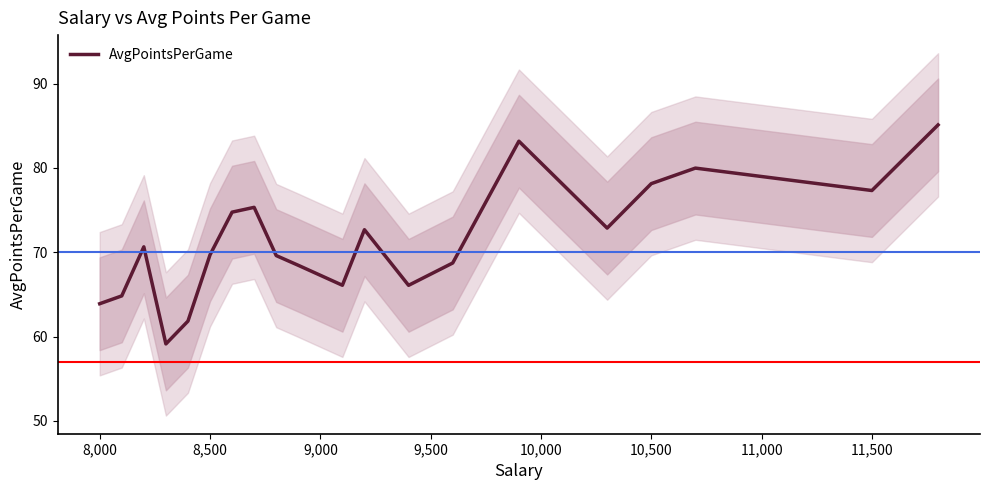

What is the greatest value displayed?

85.1